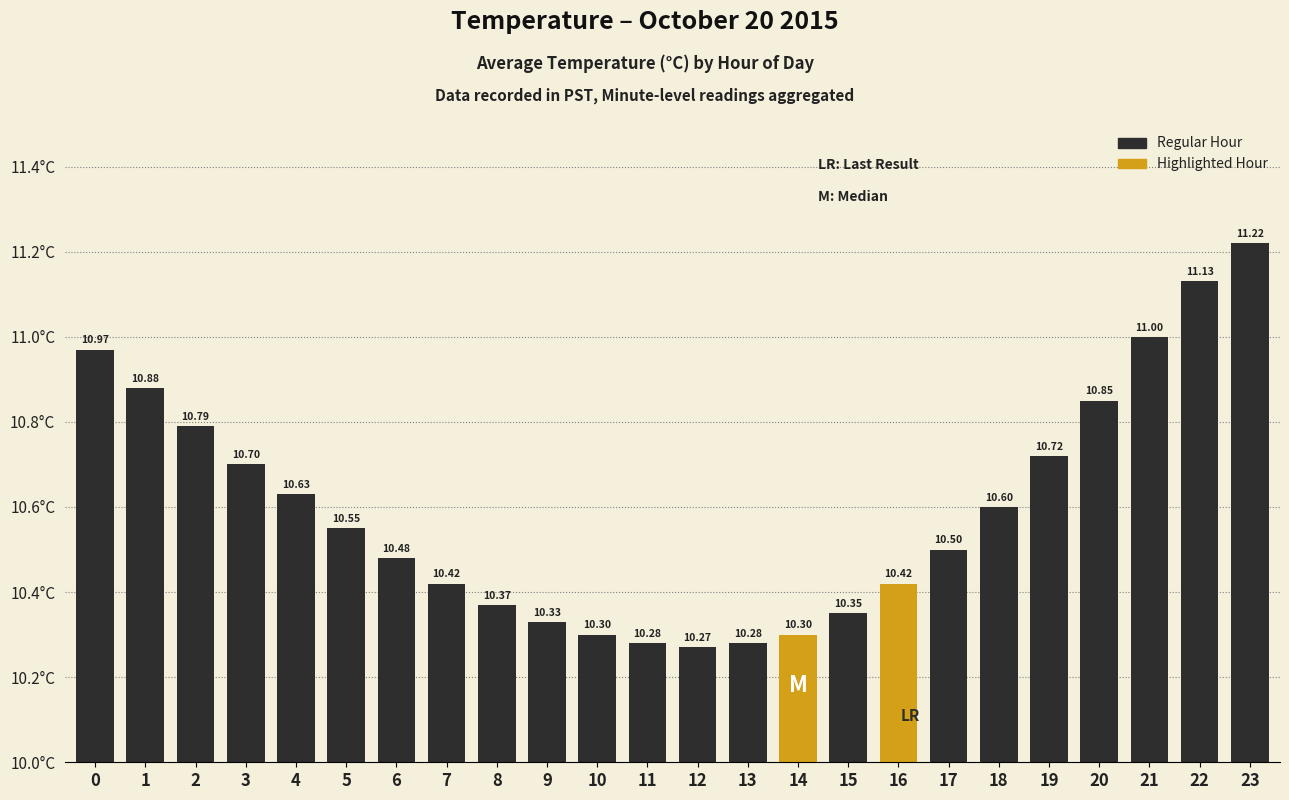

Approximately how many times larger is the value at 19 compared to 20?

1.0